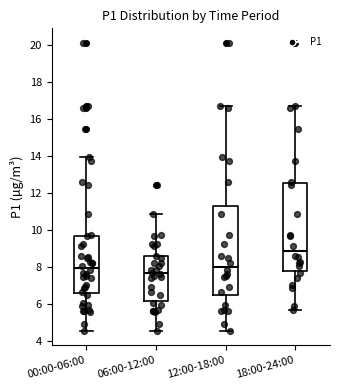

Which box has the highest median line?

18:00-24:00